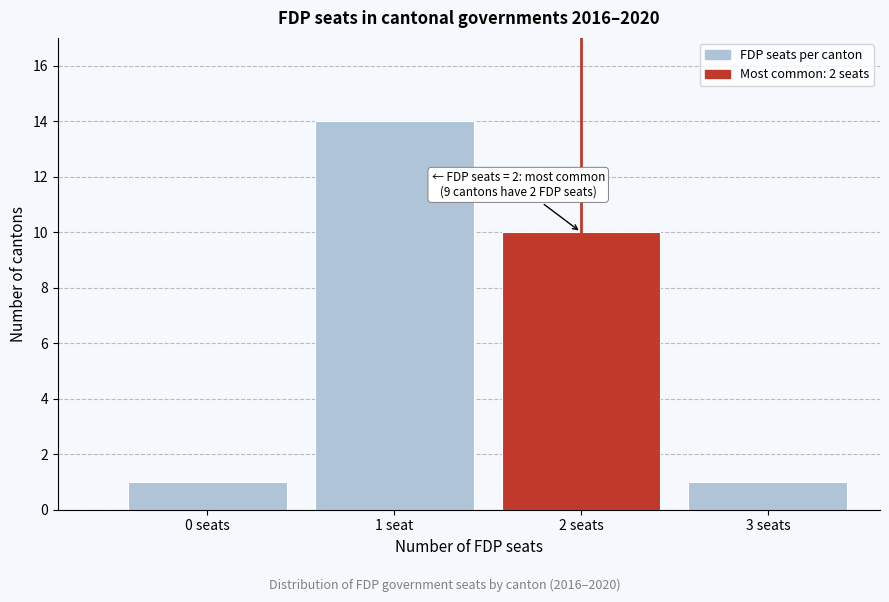

Reading right to left, what are all the values shown in this chart?

3 seats=1	2 seats=10	1 seat=14	0 seats=1